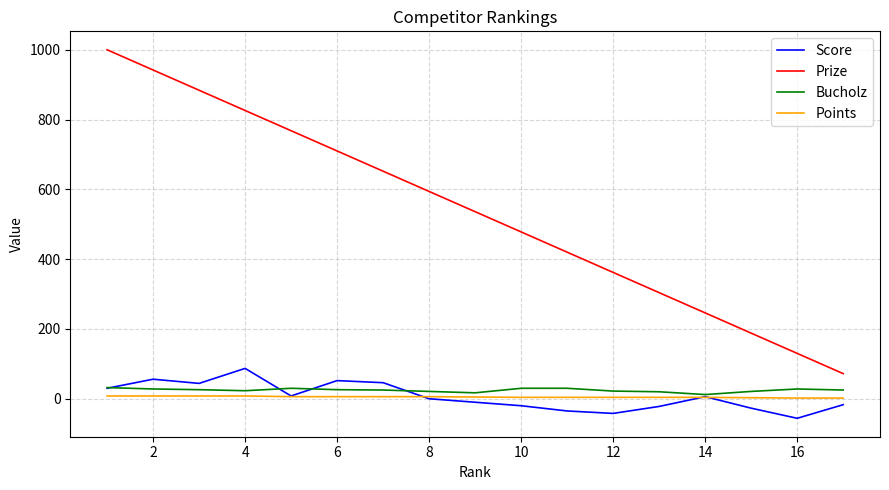

What are all the series names shown in the legend?

Score, Prize, Bucholz, Points